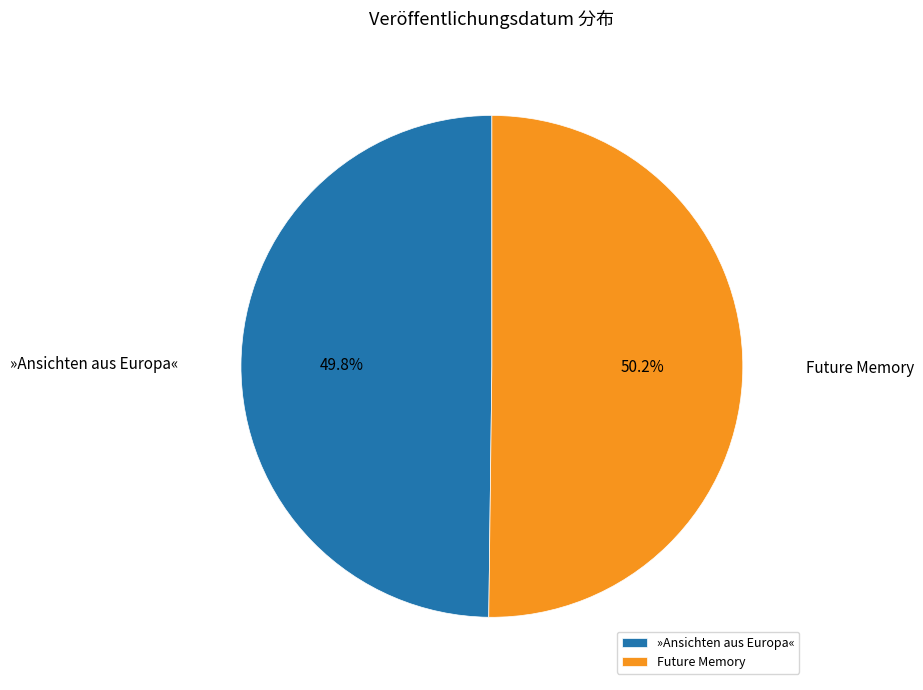

How much of the chart is everything except Future Memory?

49.8%